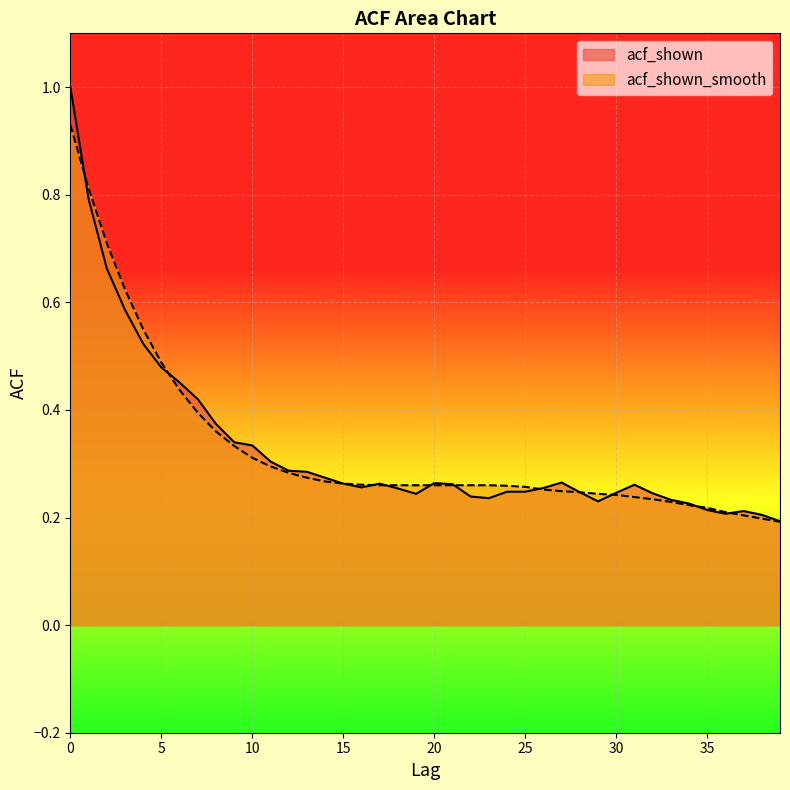

Rank the series at 2 from highest to lowest value.

acf_shown_smooth, acf_shown